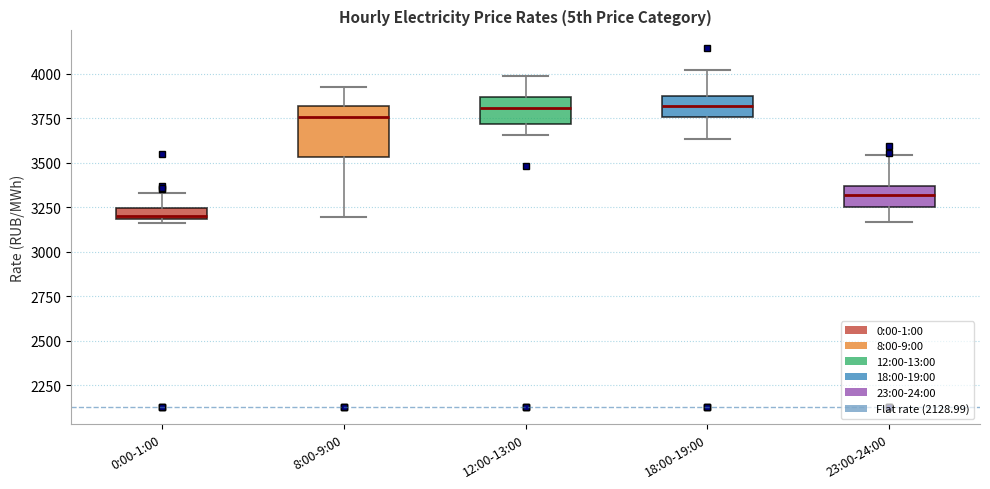

Which box's median line is the lowest?

0:00-1:00